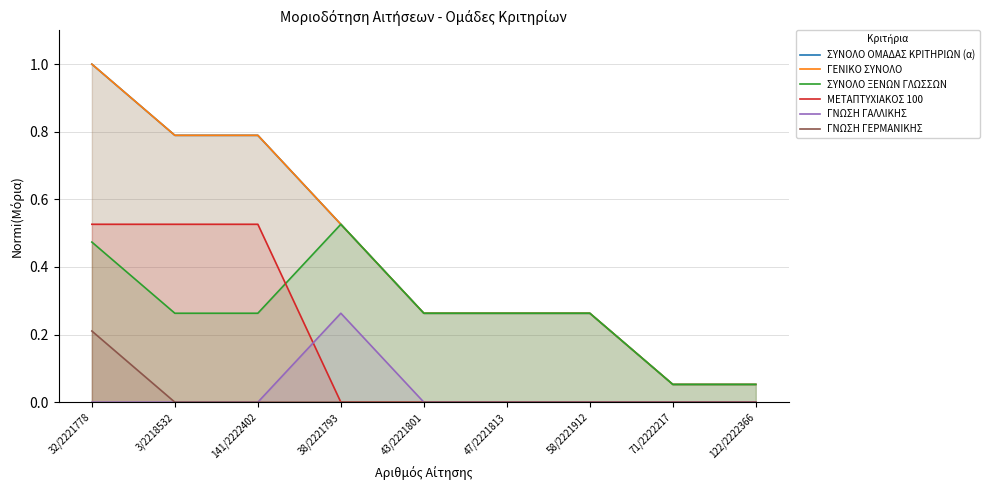

True or false: ΣΥΝΟΛΟ ΟΜΑΔΑΣ ΚΡΙΤΗΡΙΩΝ (α) and ΓΝΩΣΗ ΓΕΡΜΑΝΙΚΗΣ intersect in this chart.

False